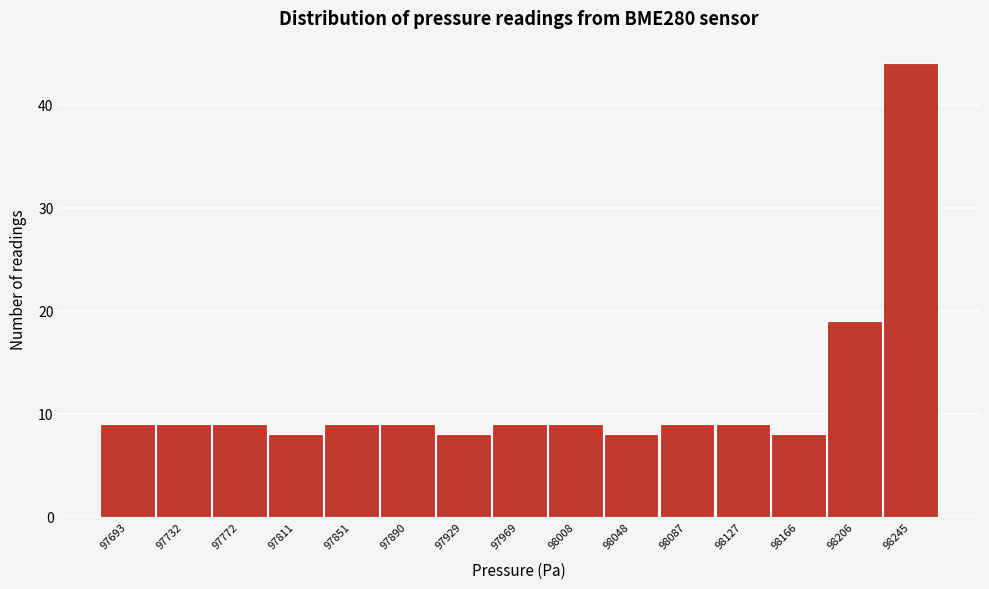

Reading left to right, list all the values displayed in this chart.

97693=9	97732=9	97772=9	97811=8	97851=9	97890=9	97929=8	97969=9	98008=9	98048=8	98087=9	98127=9	98166=8	98206=19	98245=44